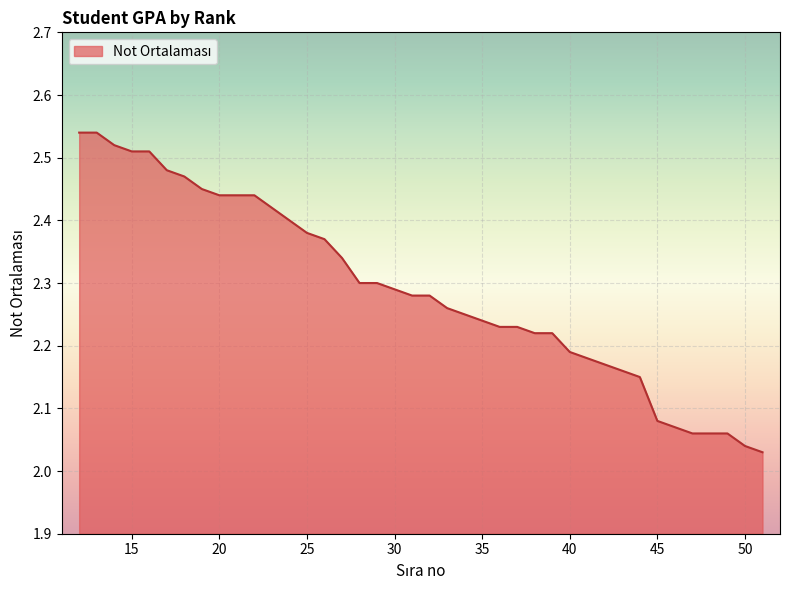

What is the difference between the maximum and minimum values?

0.5